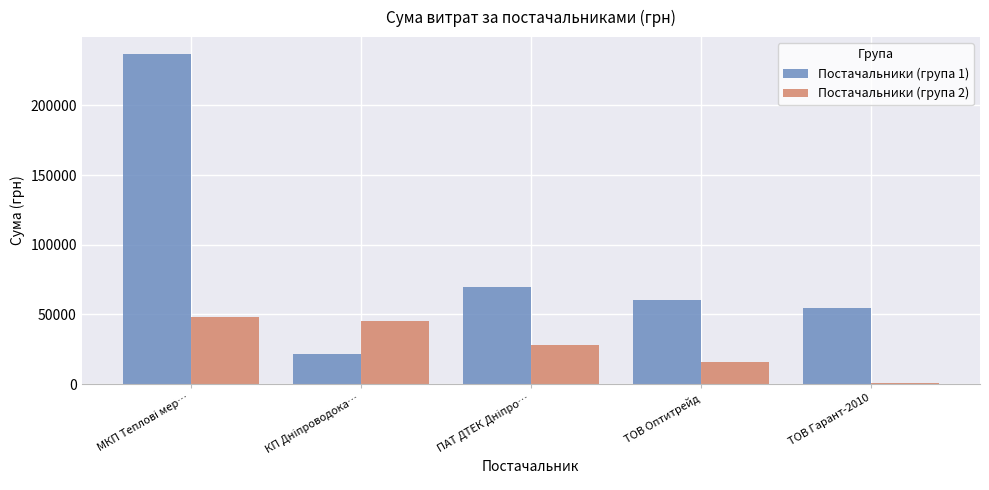

Which series has the largest total across all categories?

Постачальники (група 1)